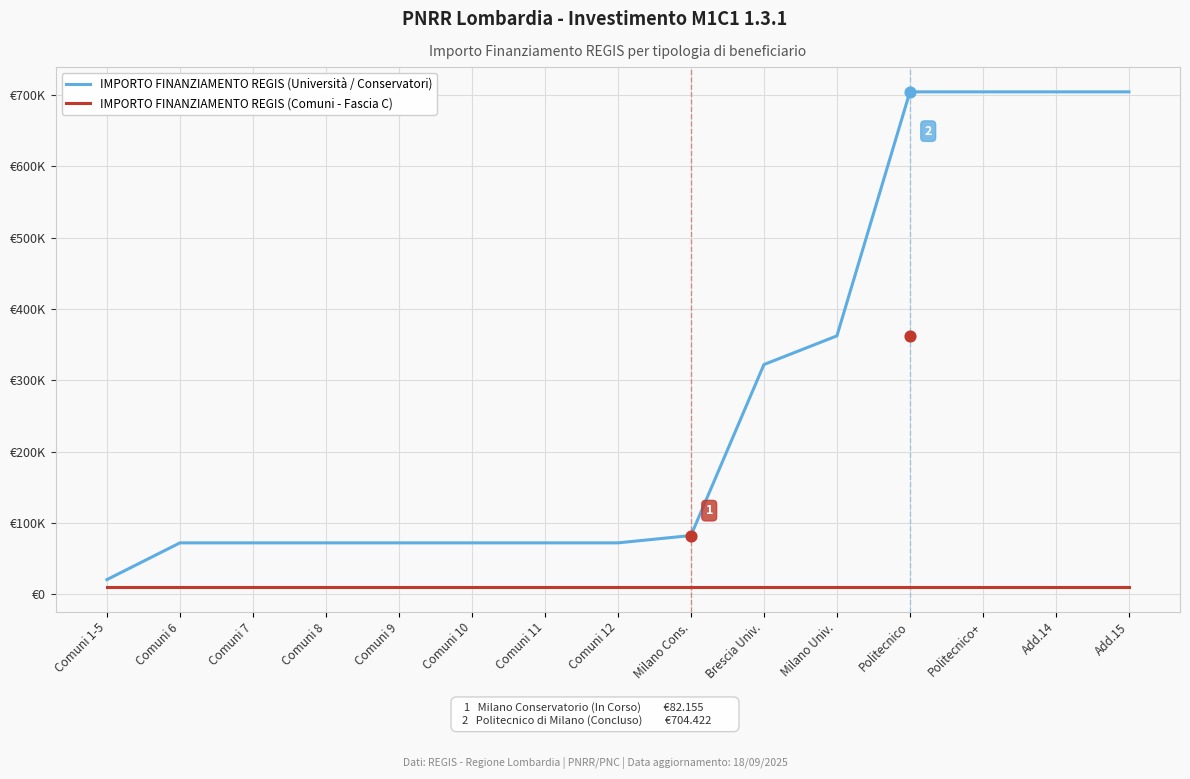

Is the value of IMPORTO FINANZIAMENTO REGIS (Comuni - Fascia C) at Politecnico greater than the value of IMPORTO FINANZIAMENTO REGIS (Università / Conservatori) at Politecnico+?

No